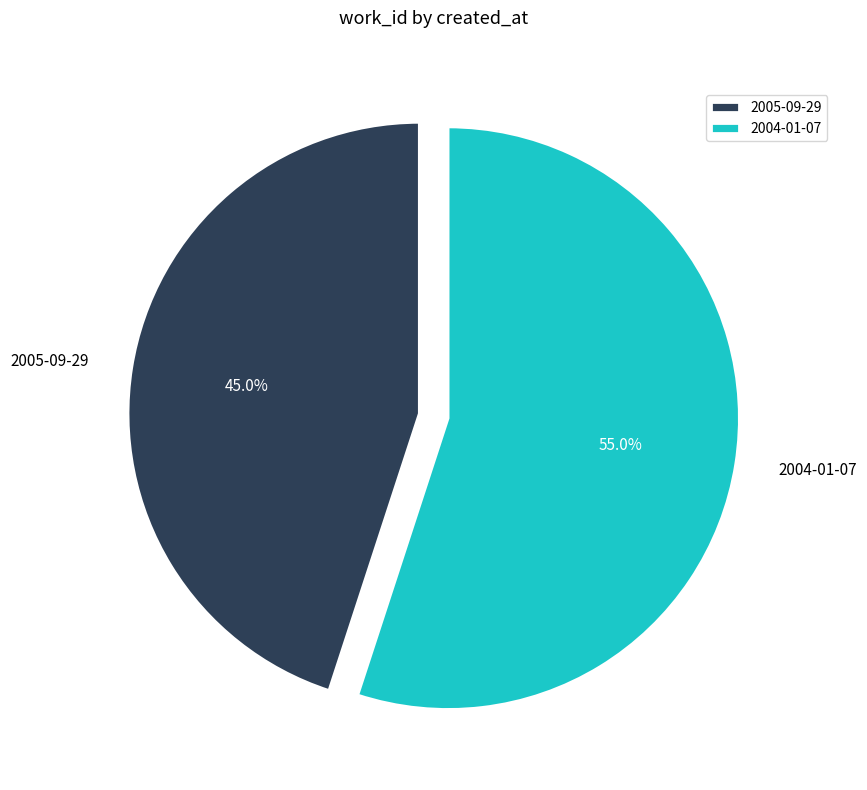

Is it true that 2004-01-07 is 44% of the pie?

False